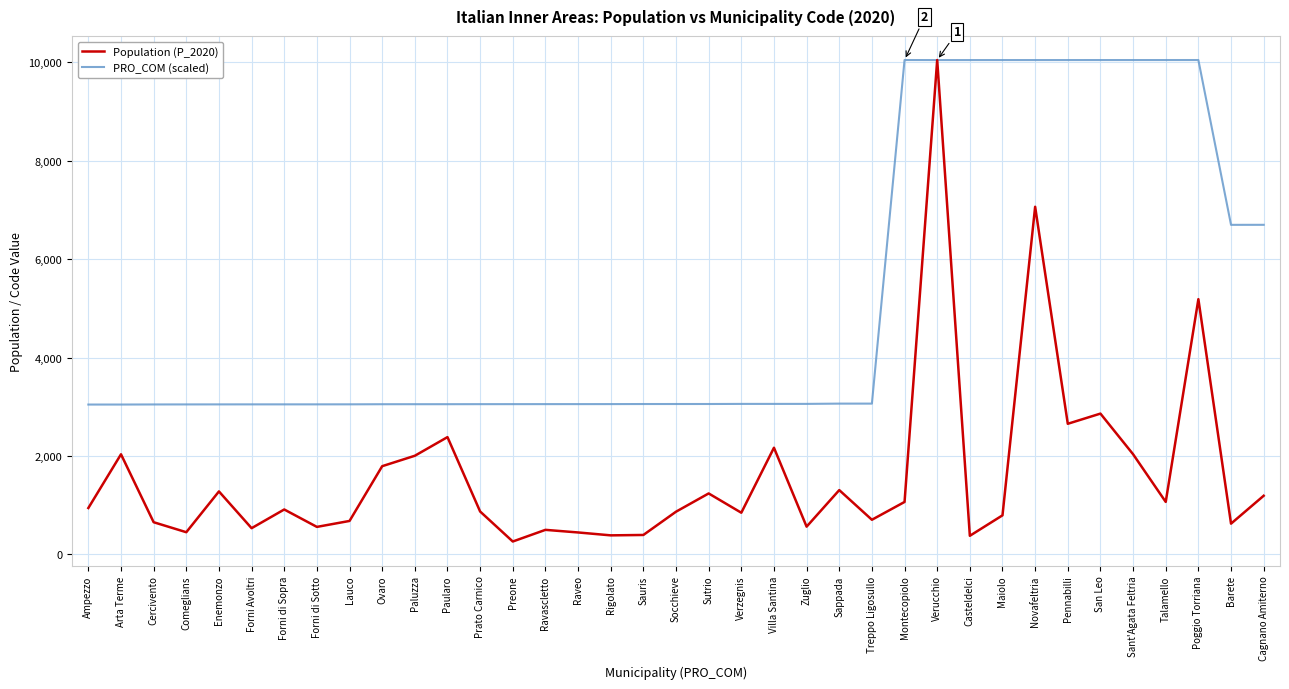

True or false: PRO_COM (scaled) has a value of 1669.8 at Ovaro.

False